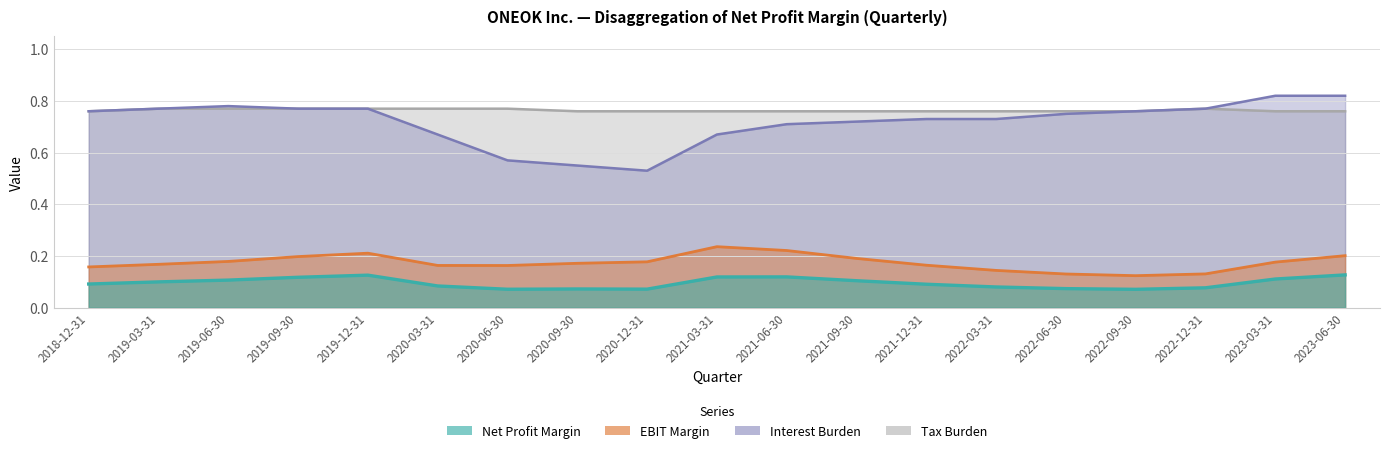

What is the lowest value of the Net Profit Margin series?

0.1